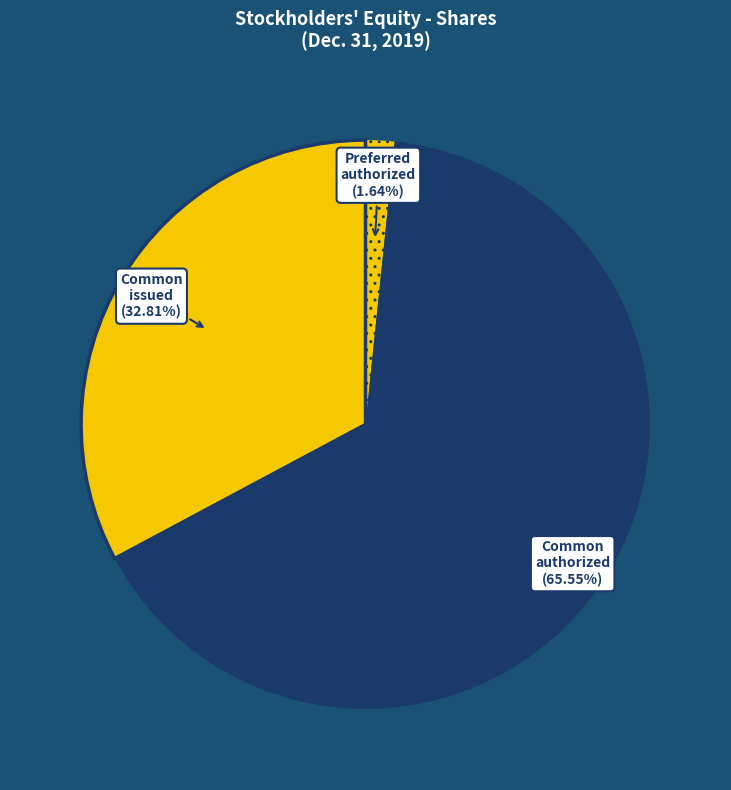

How many segments does this pie chart have?

3